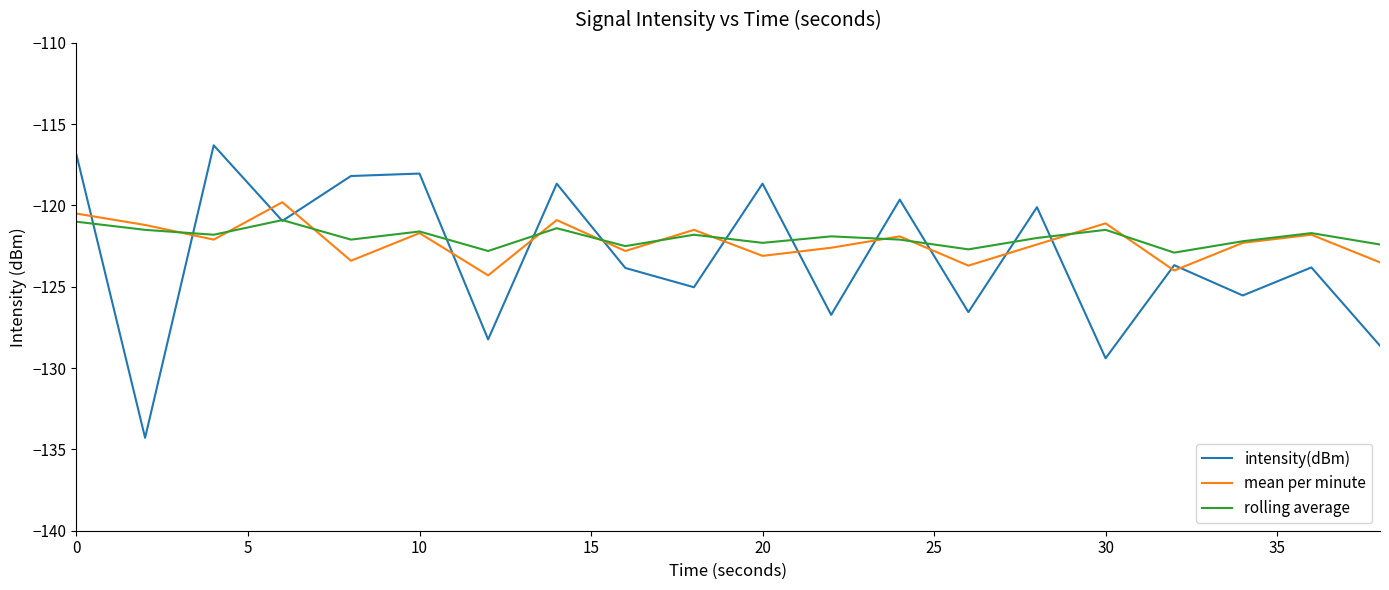

What is the sum of all rolling average values?

-2439.1